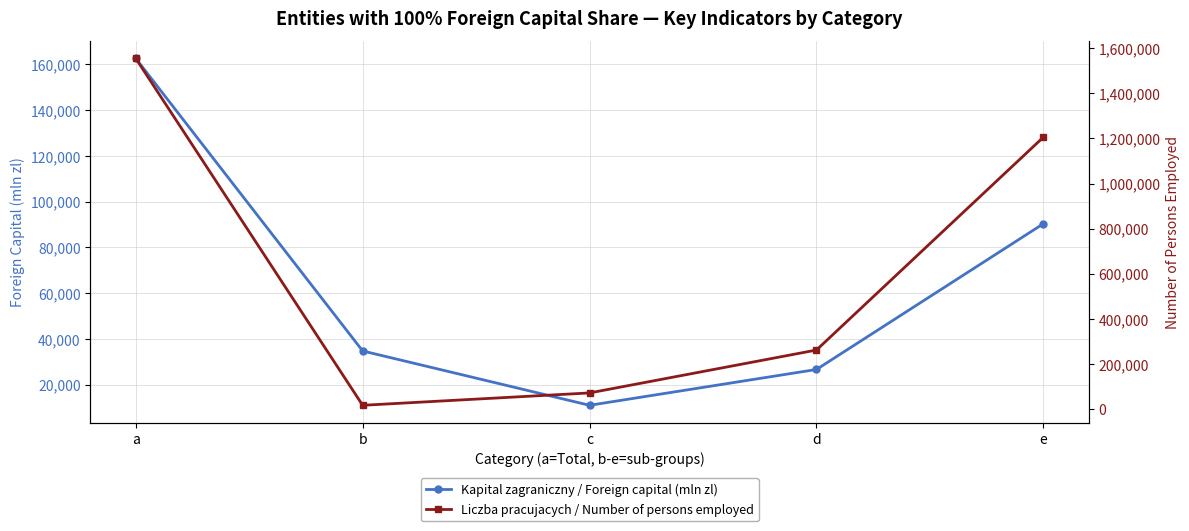

The Liczba pracujacych / Number of persons employed series shows 438120.9 at d. True or false?

False